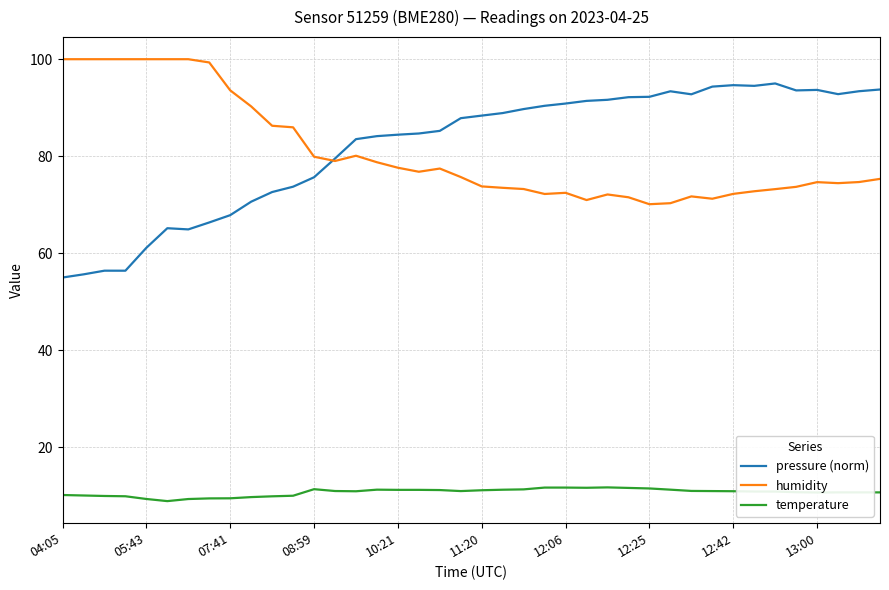

True or false: temperature and pressure (norm) intersect in this chart.

False